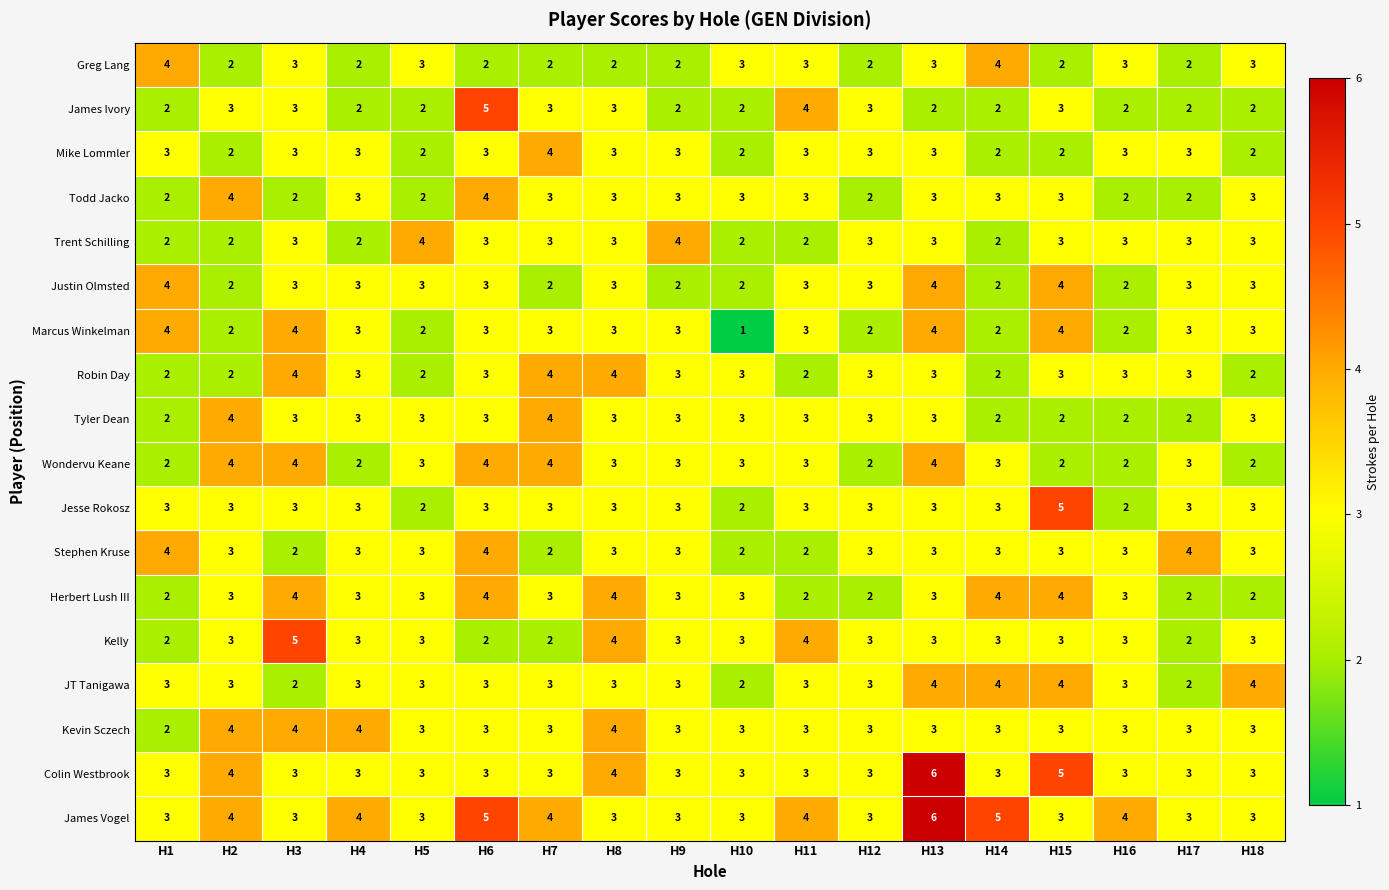

What is the sum of all Tyler Dean values?

51